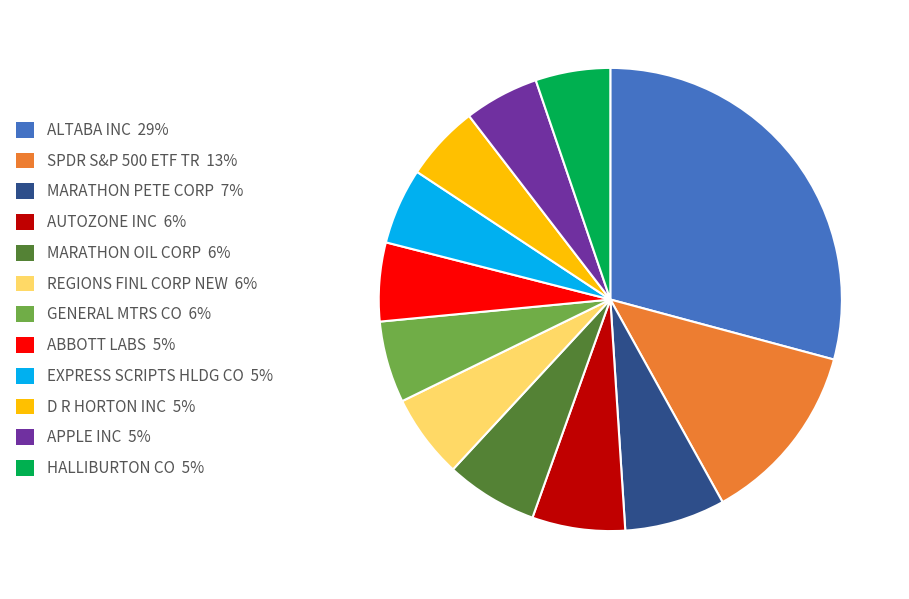

Which category has the biggest portion of the pie?

ALTABA INC